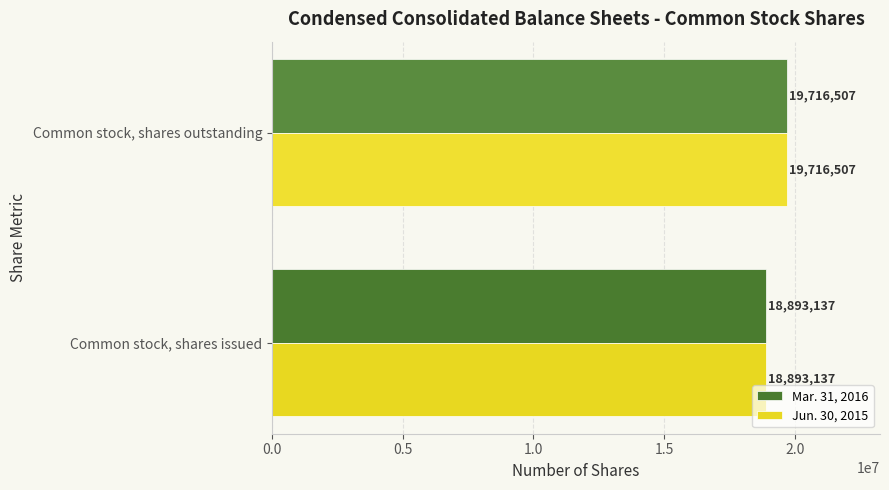

The value of Mar. 31, 2016 at Common stock, shares outstanding is 34350140. True or false?

False